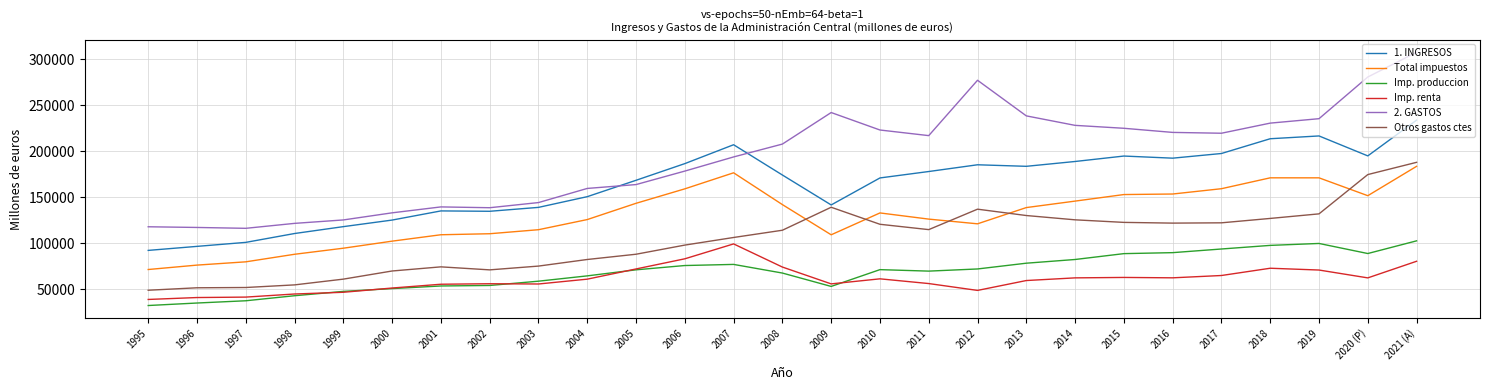

What is the difference between the highest and lowest values at 2004?

98565